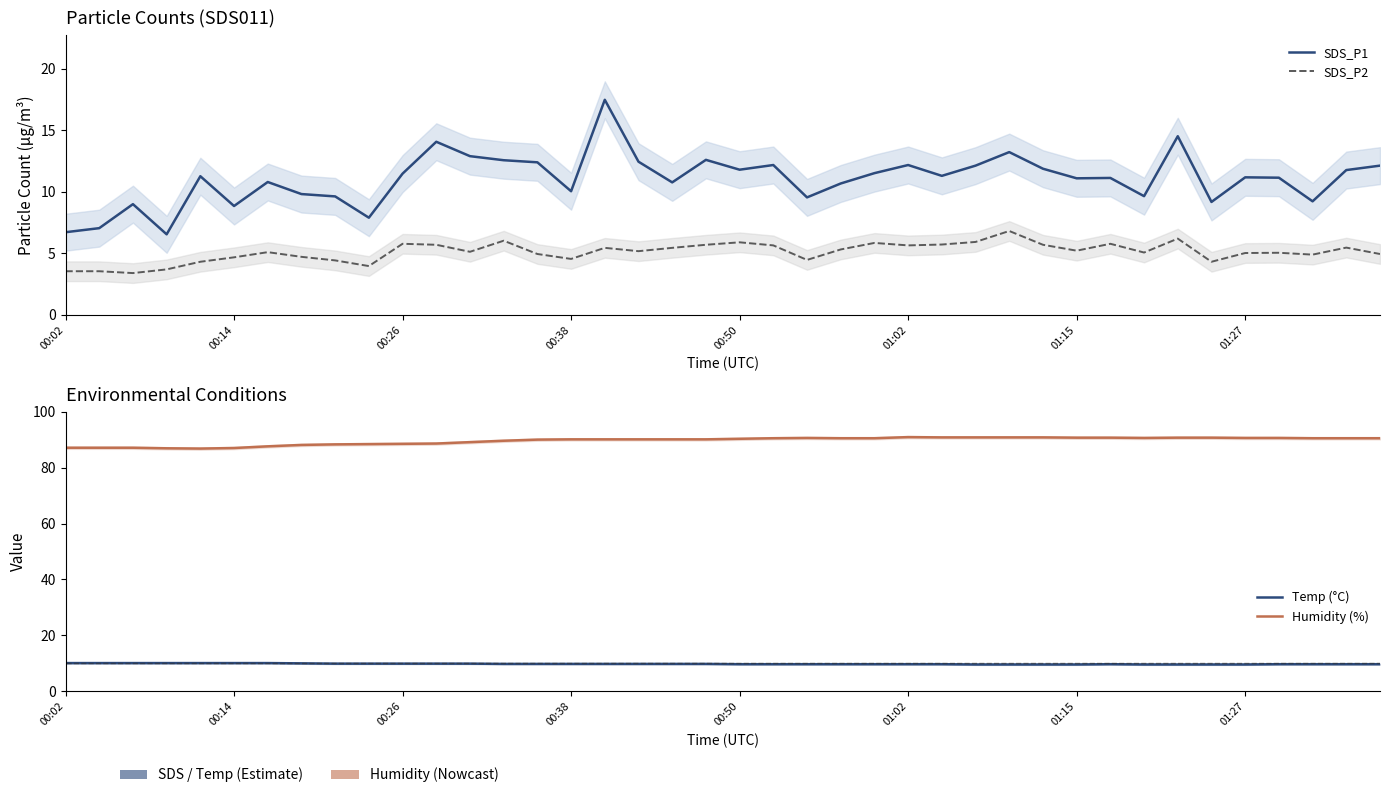

Is it true that SDS_P2 equals 8.1 at 31?

False